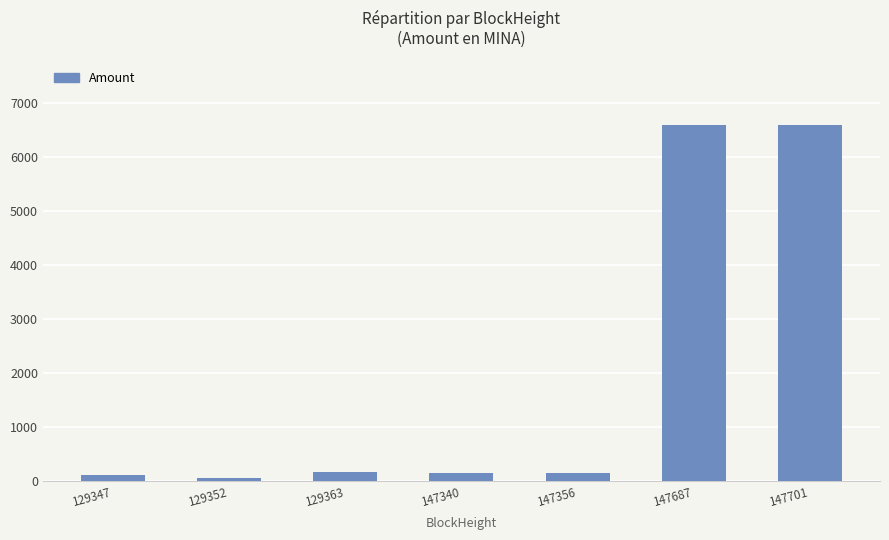

At which label does the data first exceed 148?

129363